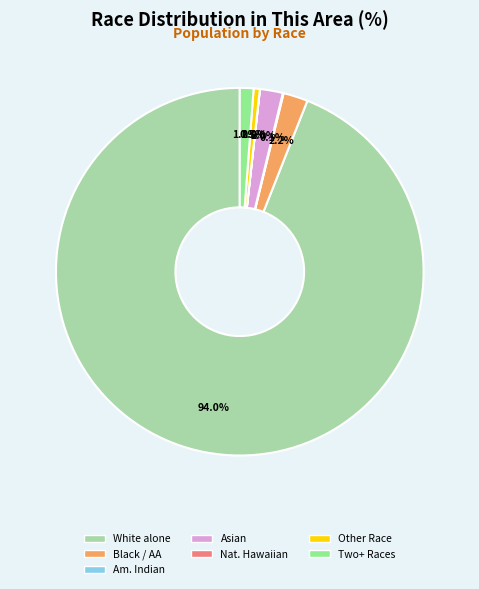

Is there a majority slice in this chart?

Yes